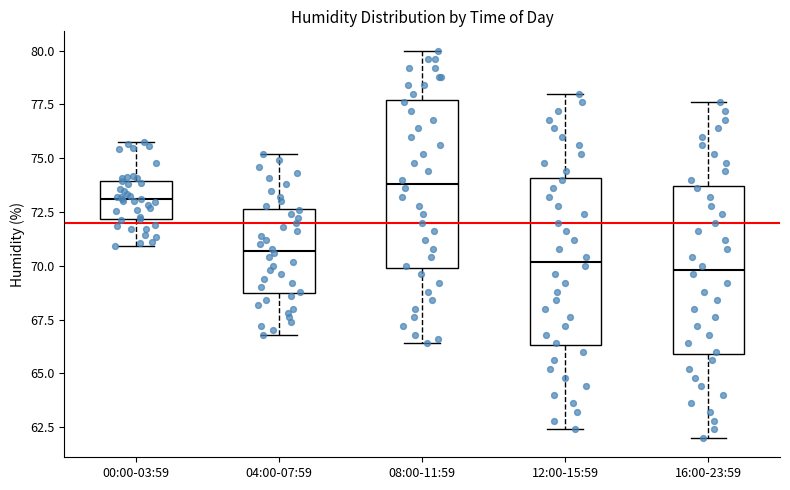

Where does the upper whisker of the box for 12:00-15:59 end on the y-axis? The values are not printed on the chart, so give them approximately, as read against the axis.

78.0